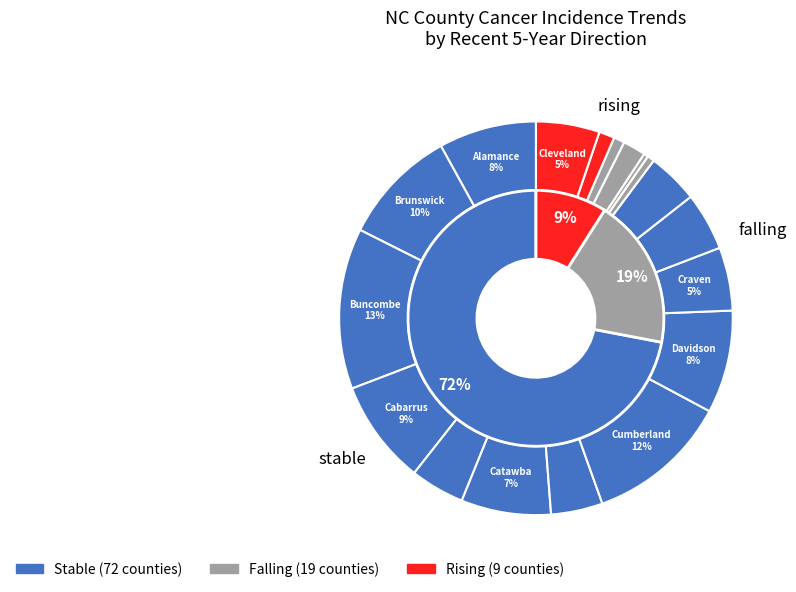

How many segments does this pie chart have?

3